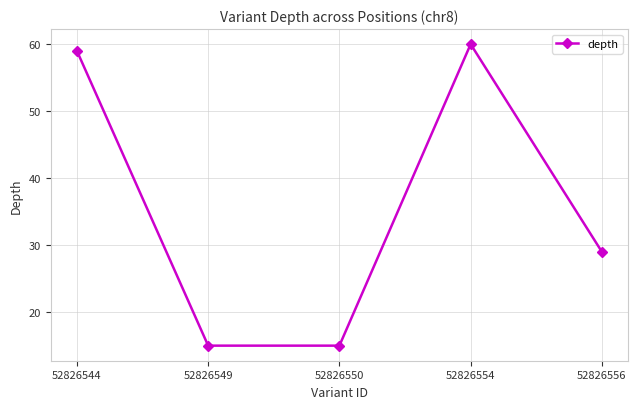

How many values are below 29?

2